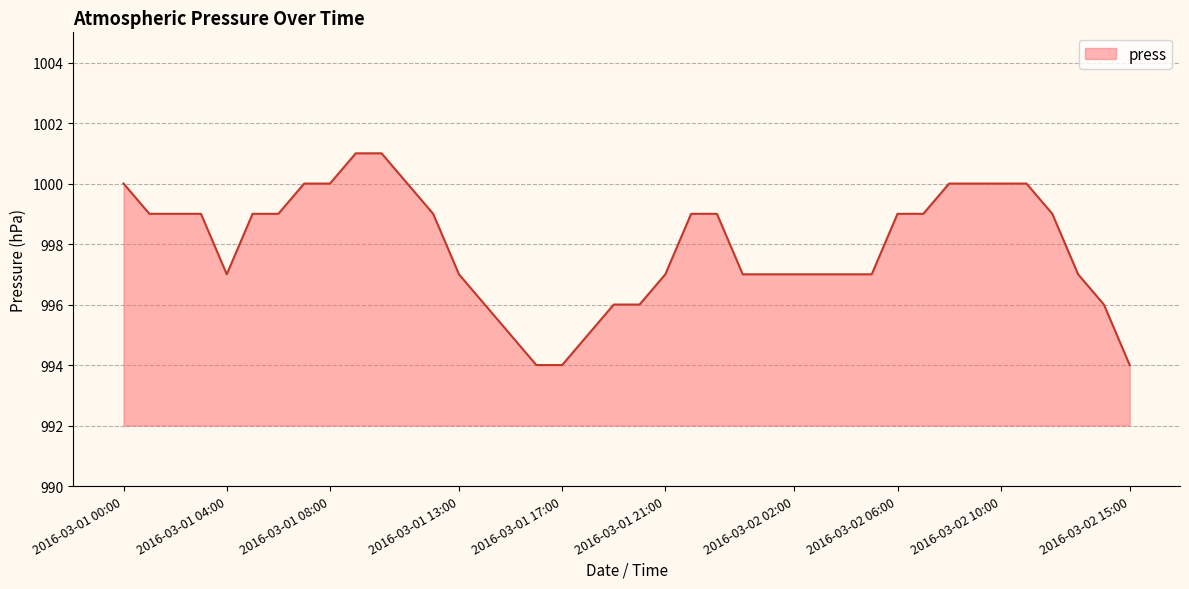

Does the chart have visible grid lines?

Yes